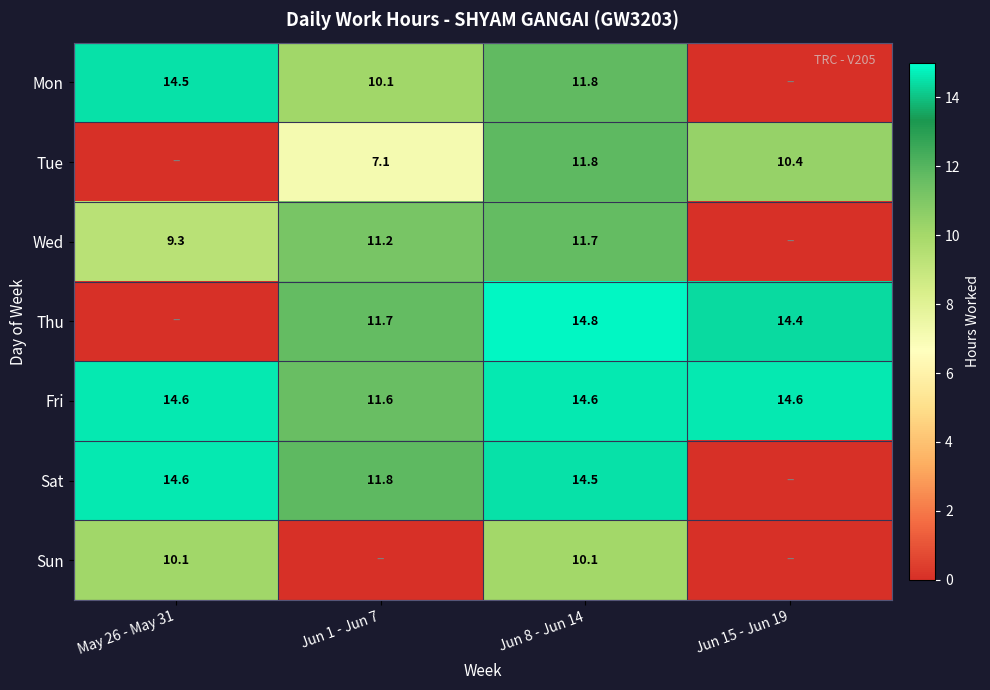

Which category has the highest value across all series?

Jun 8 - Jun 14